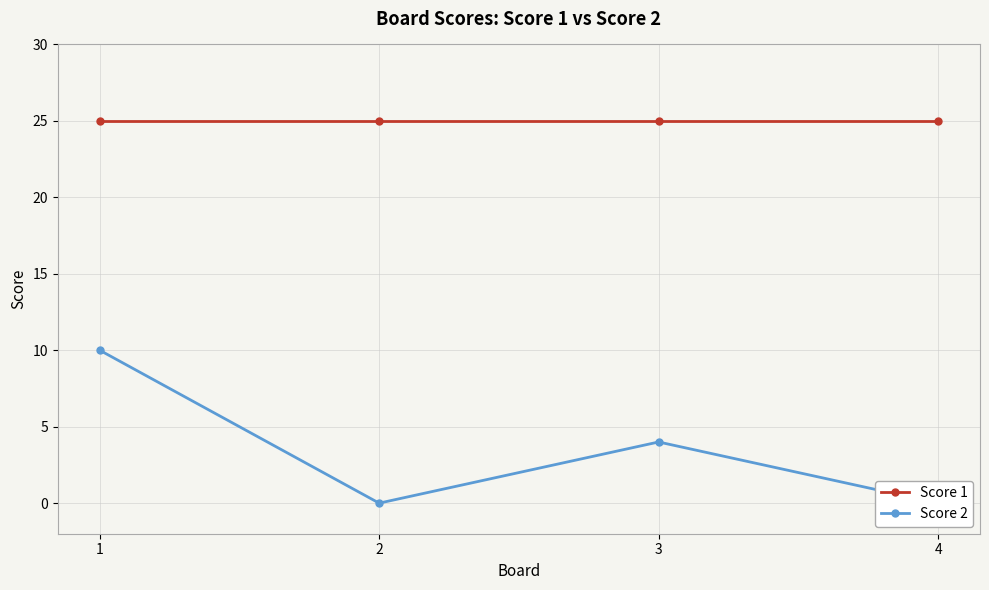

What is the total value across all series at 1?

35